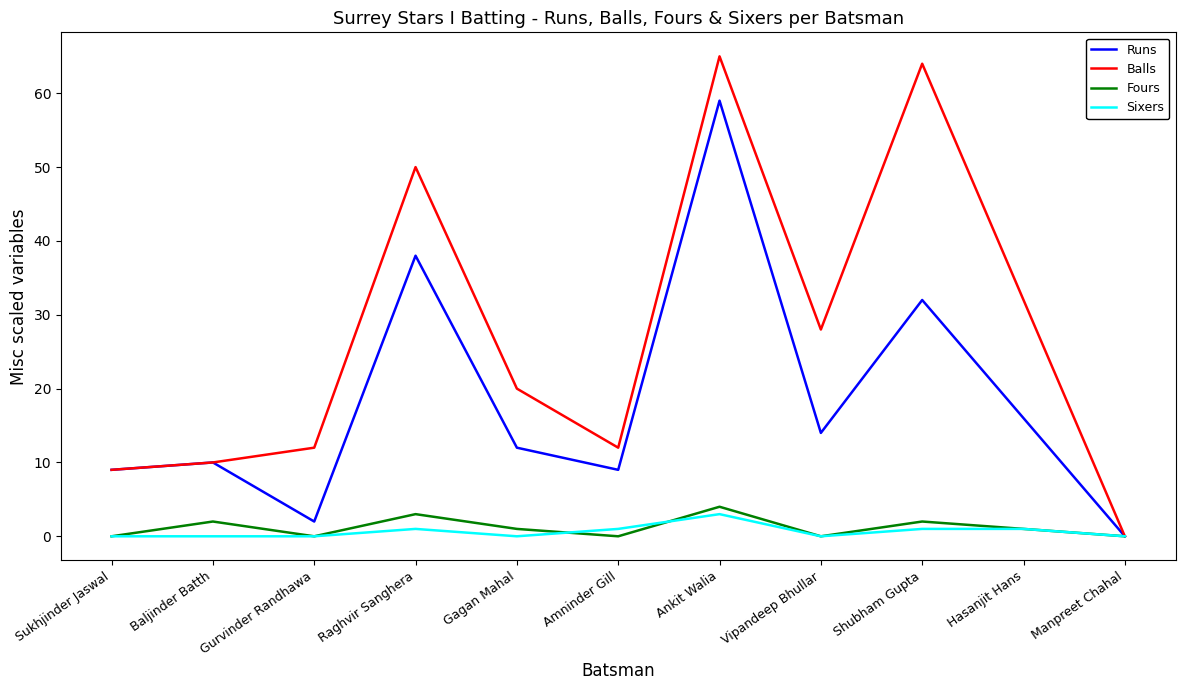

What position from the left is Baljinder Batth?

2